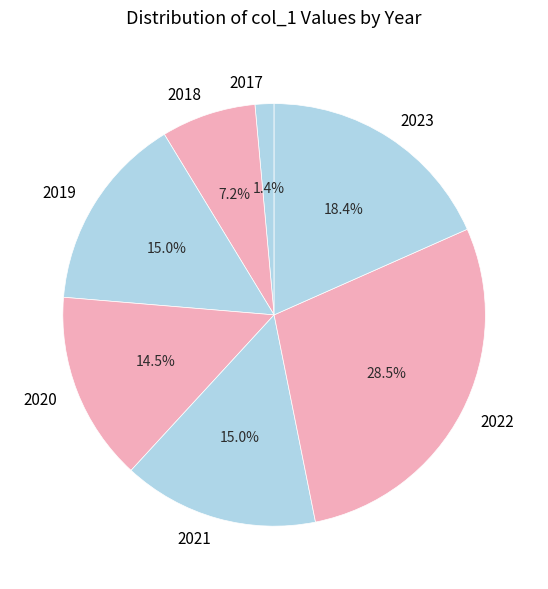

To the nearest percent, what percentage of the pie is 2019?

15%